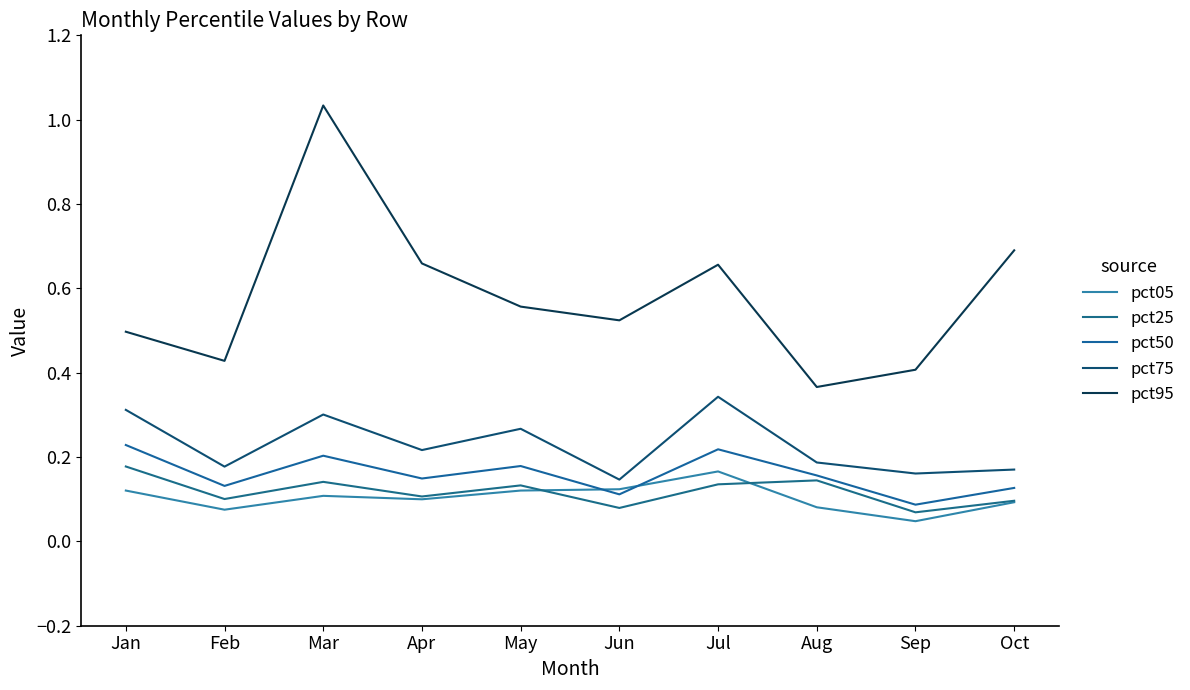

Which series has the largest total across all categories?

pct95